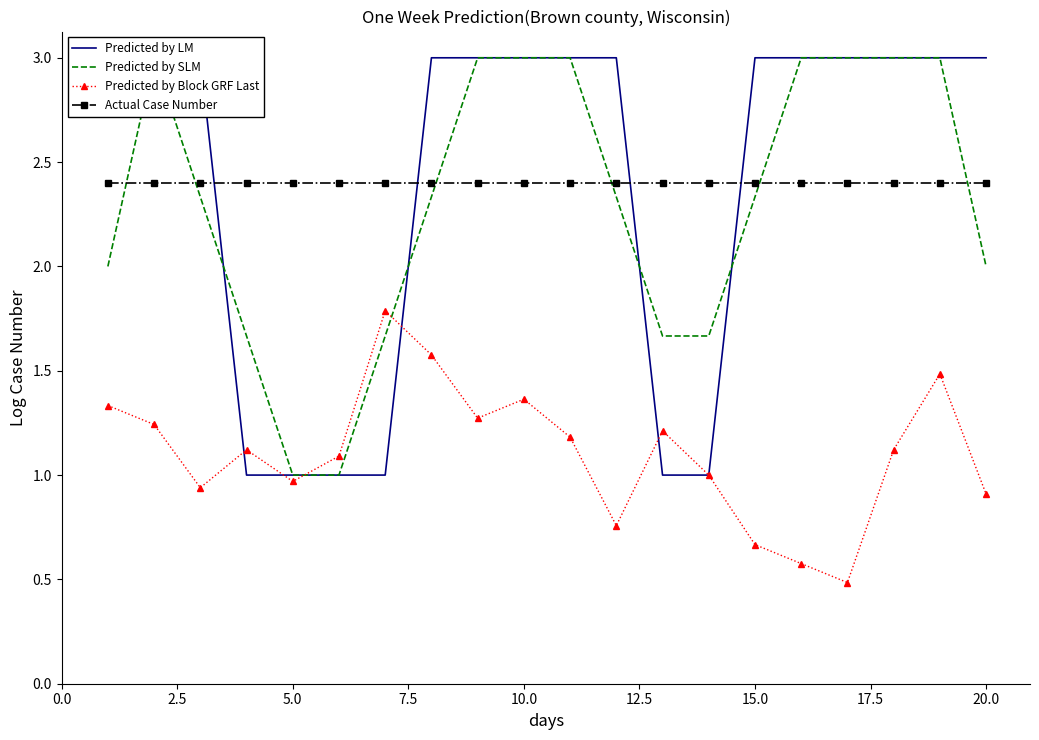

Is it true that Predicted by Block GRF Last equals 2.3 at 10.0?

False